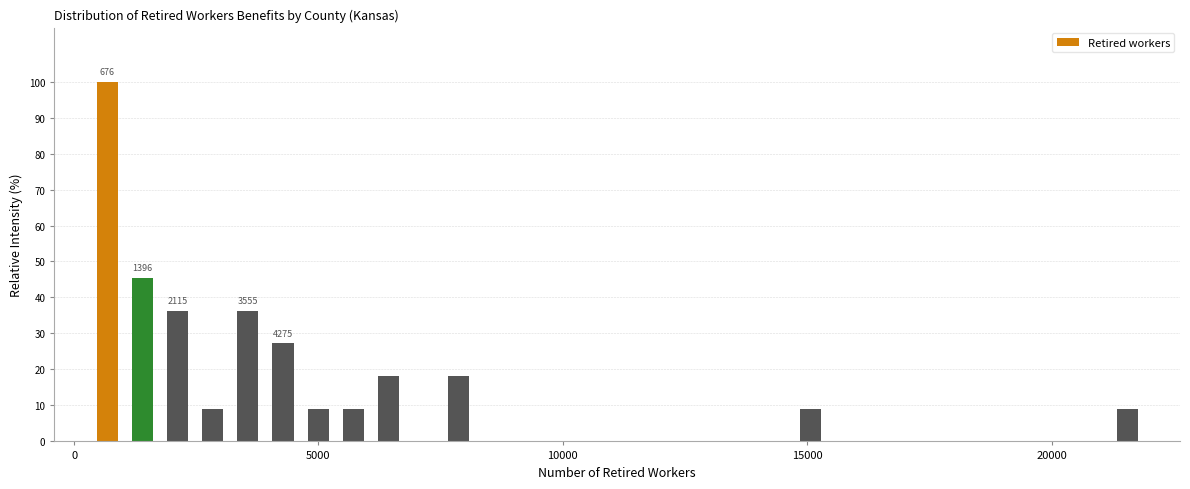

Around what value on the x-axis is the tallest bar? Give the approximate position of its centre, as read against the axis.

500